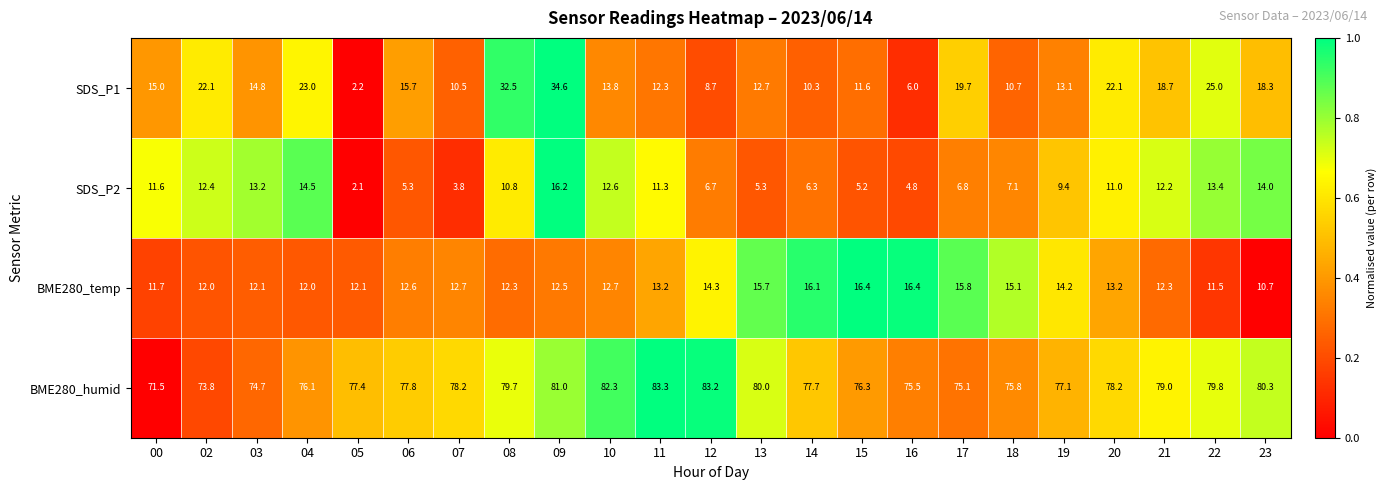

Which series has the widest spread of values?

SDS_P1